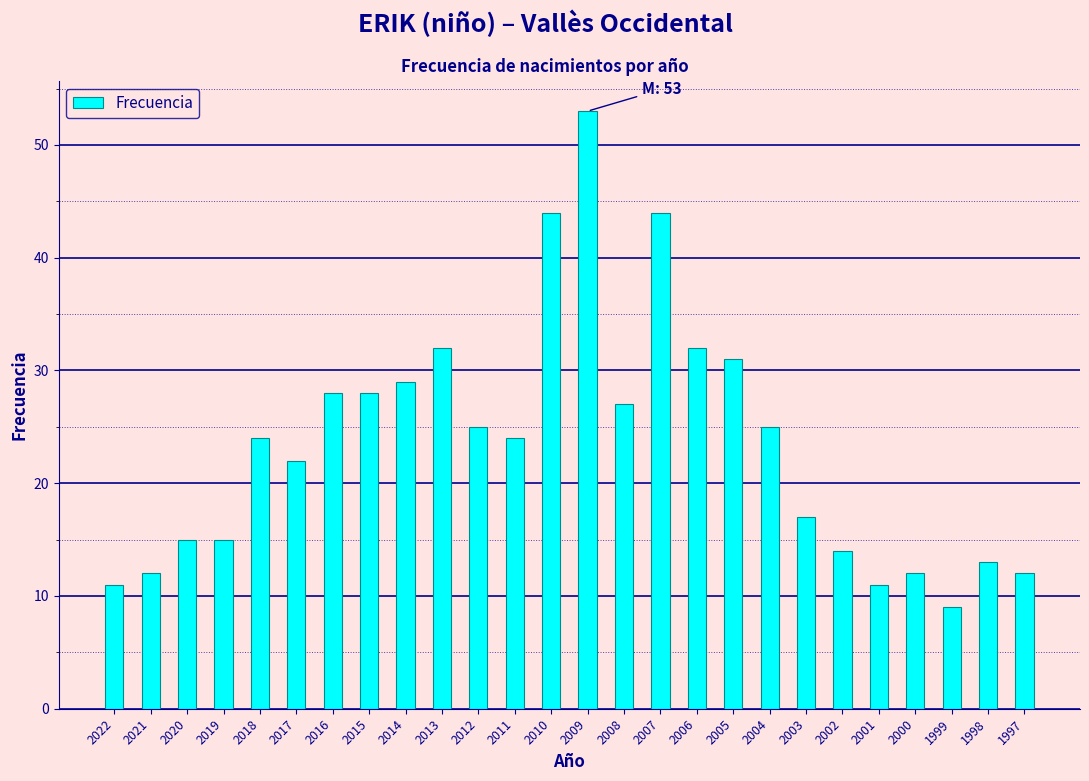

How many distinct data groups are displayed?

1